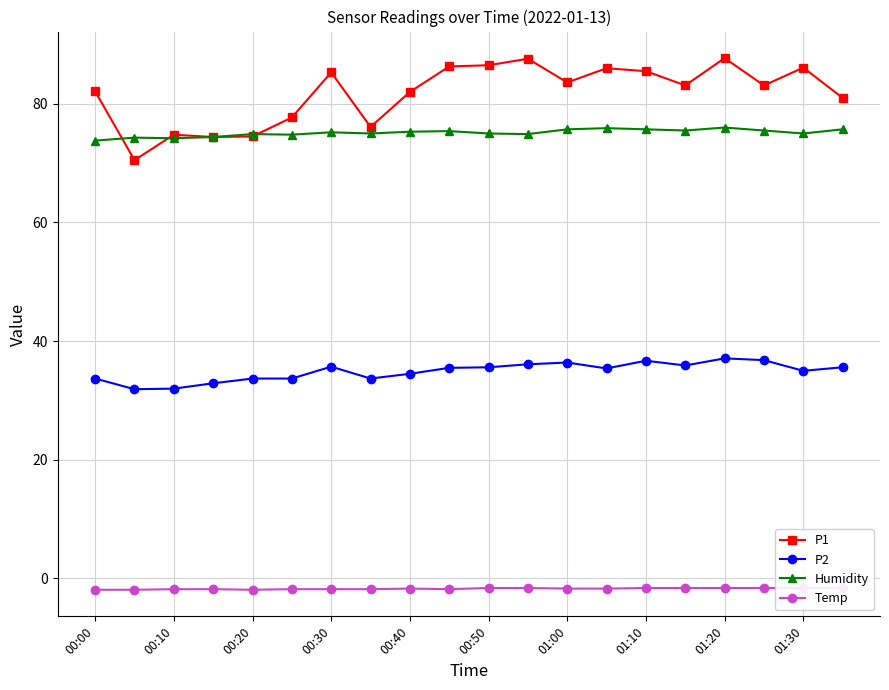

True or false: Humidity and P2 intersect in this chart.

False